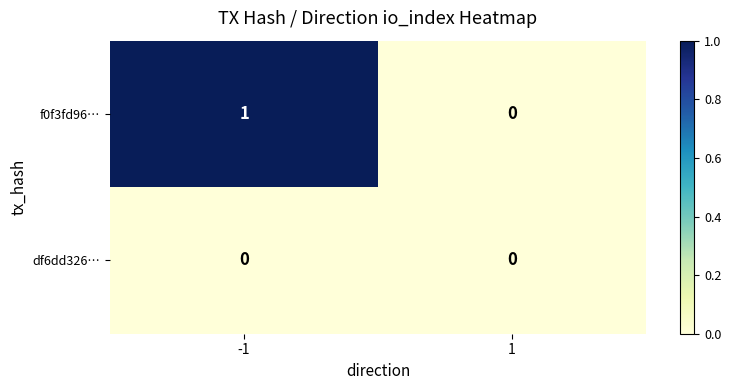

Is it true that f0f3fd96… equals 0 at 1?

True